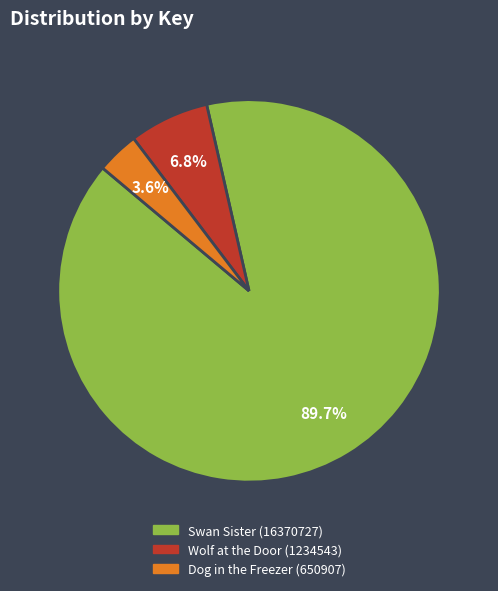

True or false: Swan Sister (16370727) accounts for 90% of the total.

True